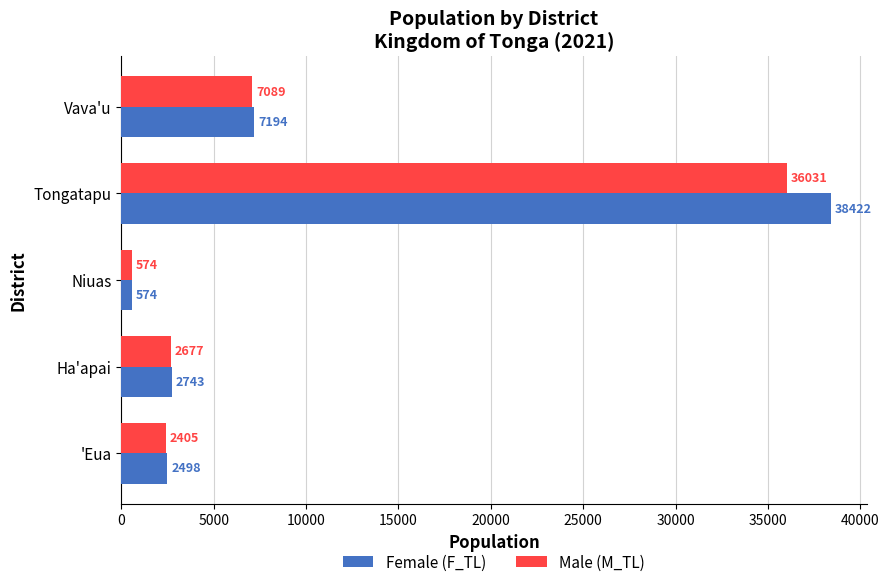

Count the number of data series in this chart.

2